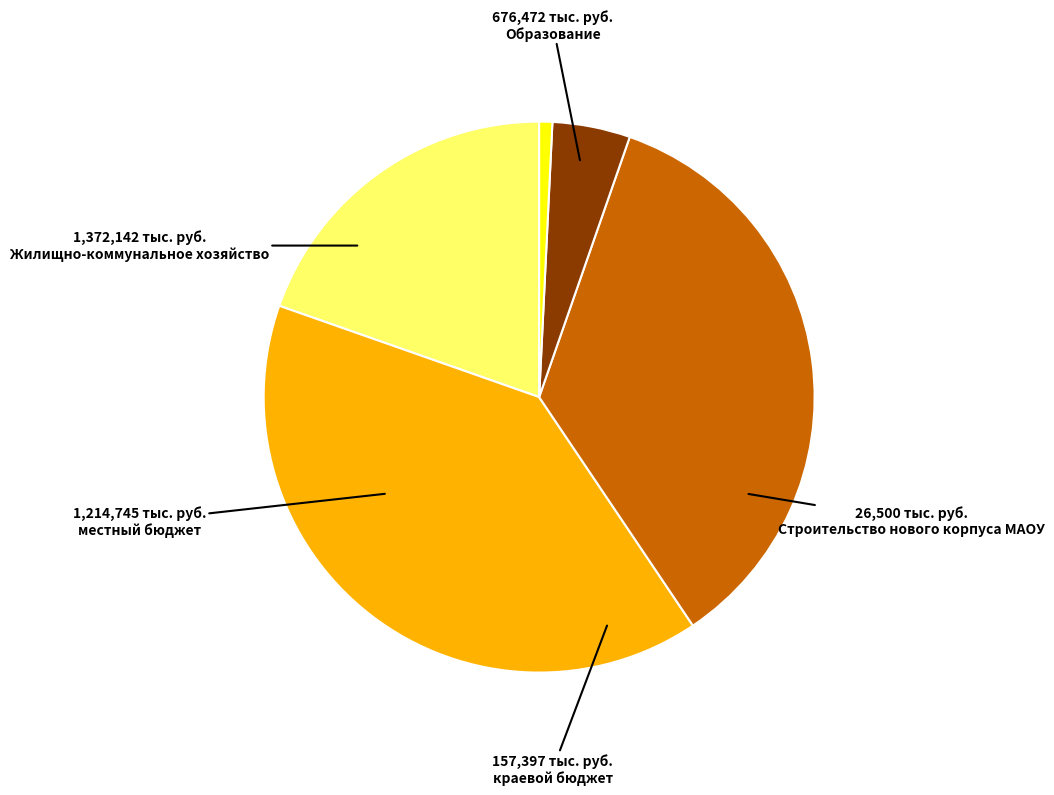

Combined, do краевой бюджет and Образование account for over 50%?

No